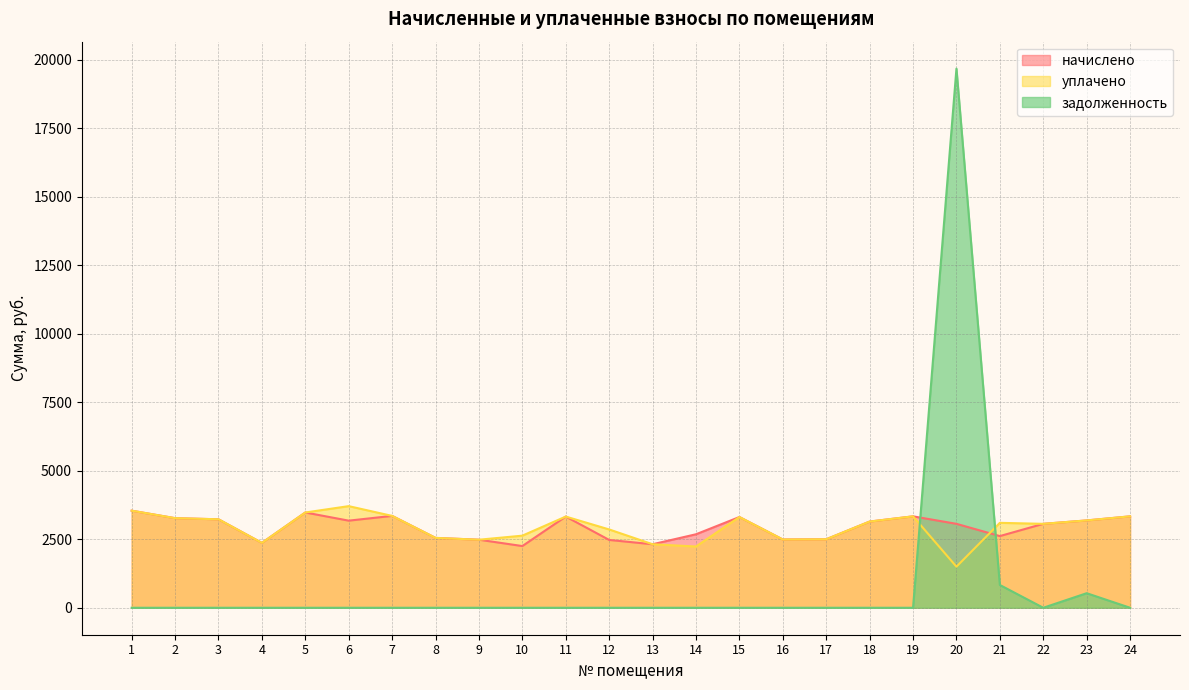

Which series has the largest range (max minus min)?

задолженность